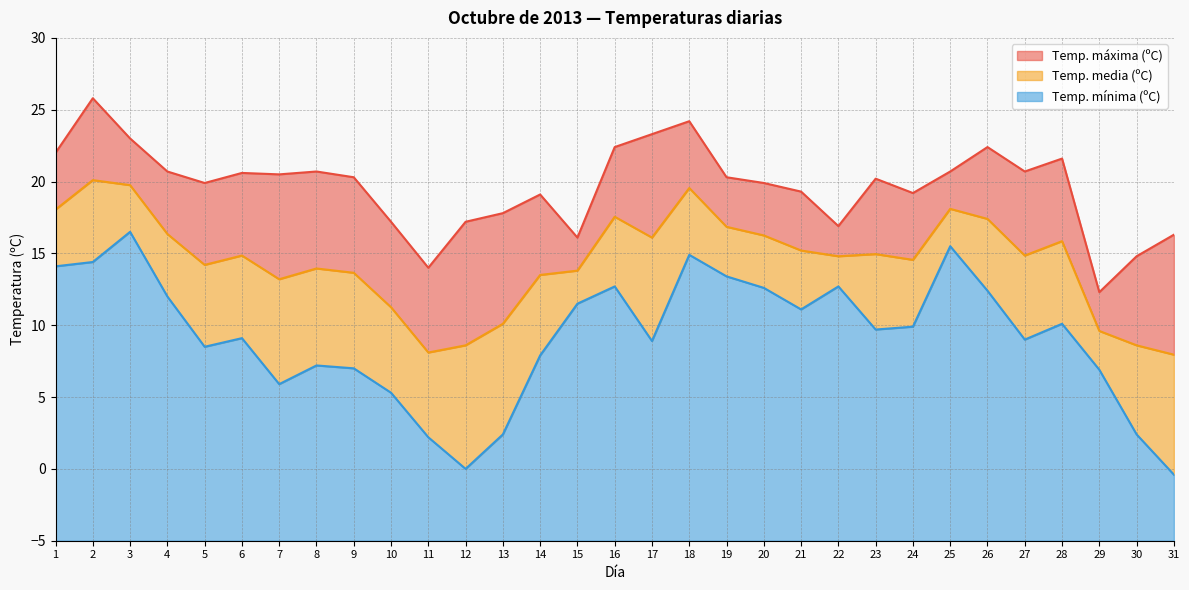

What is the sum of all Temp. media (ºC) values?

447.6